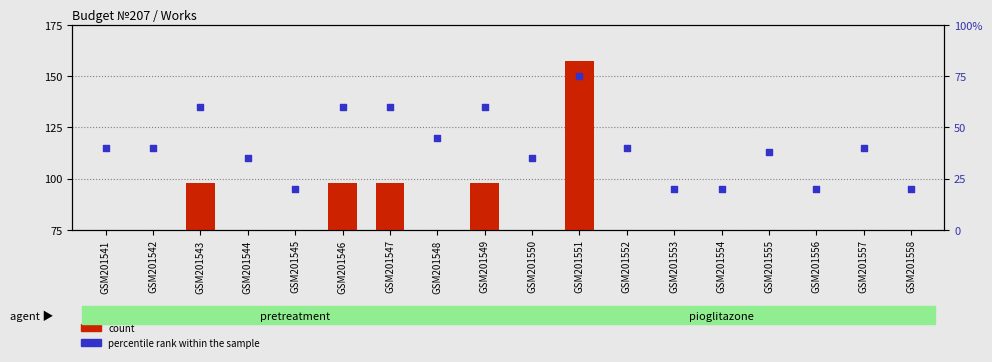

At which category is the sum across all series the highest?

GSM201551